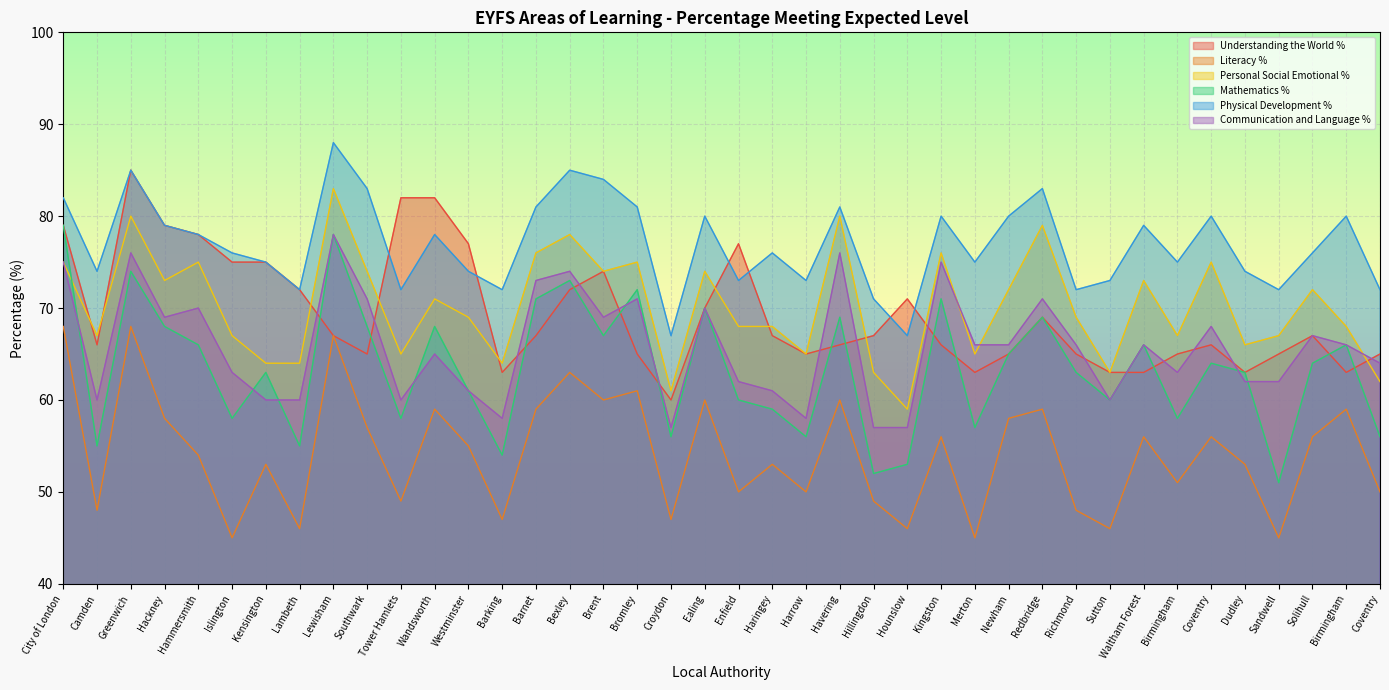

What is the approximate value of Literacy % at Enfield, to the nearest 5?

50